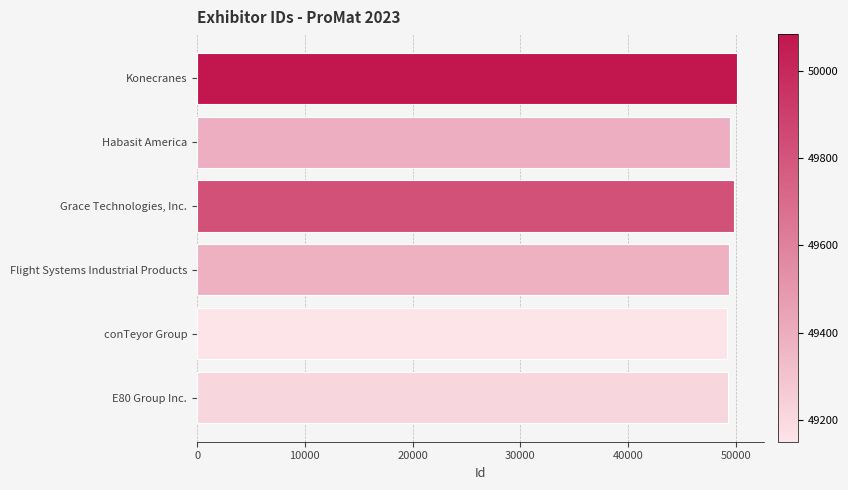

What is the smallest value displayed?

49150